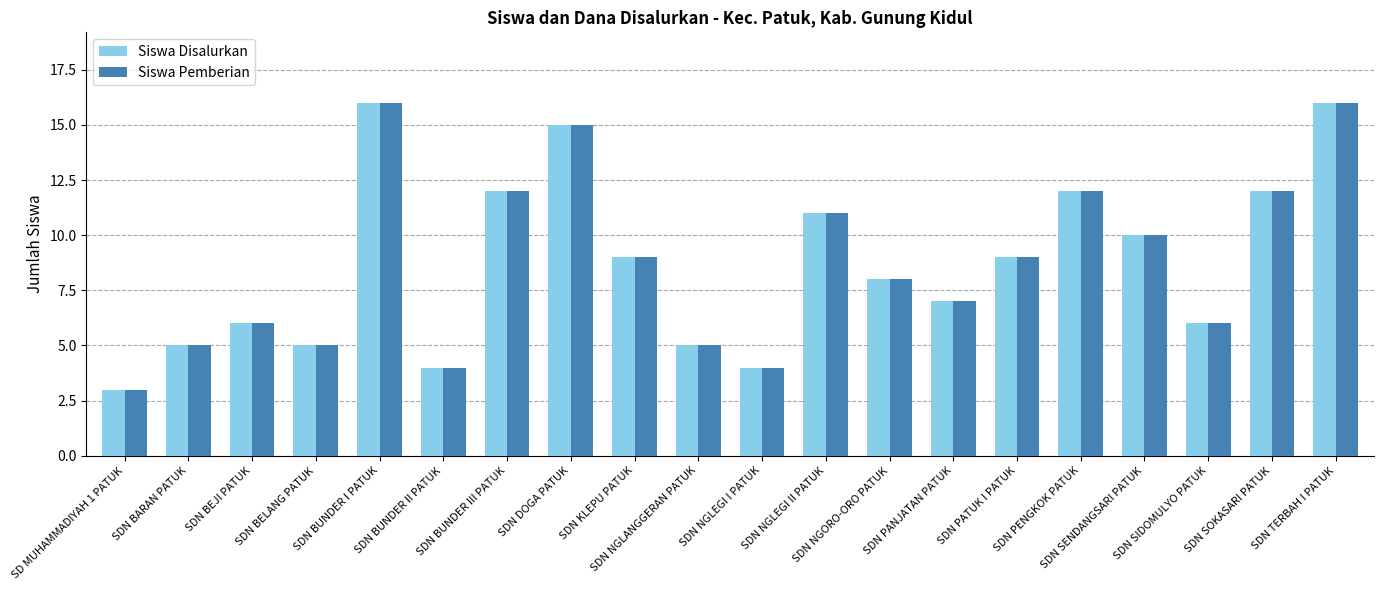

How many groups of bars are there?

20